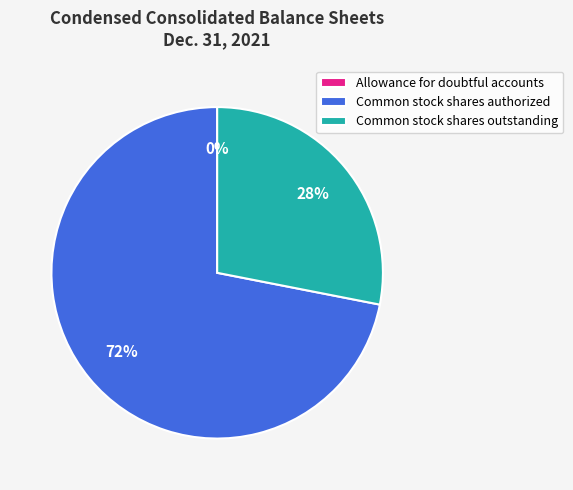

Which category has the biggest portion of the pie?

Common stock shares authorized